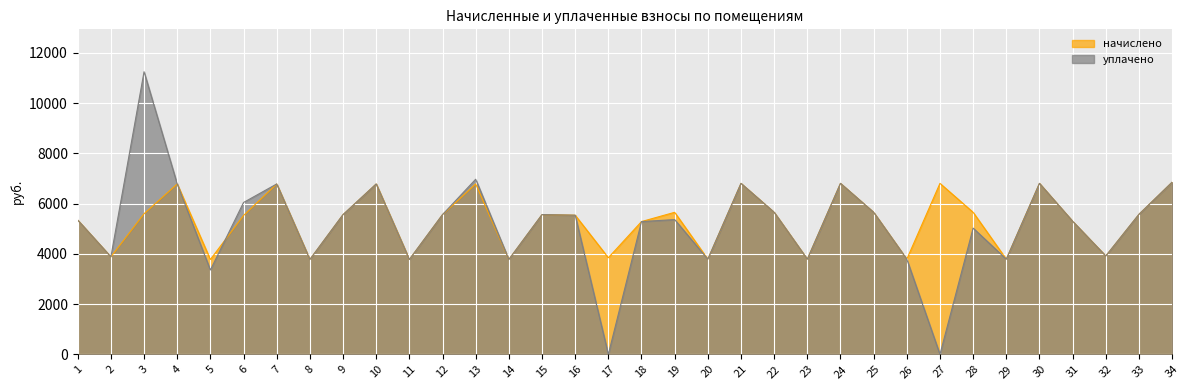

Is it true that начислено equals 3778.6 at 8?

True